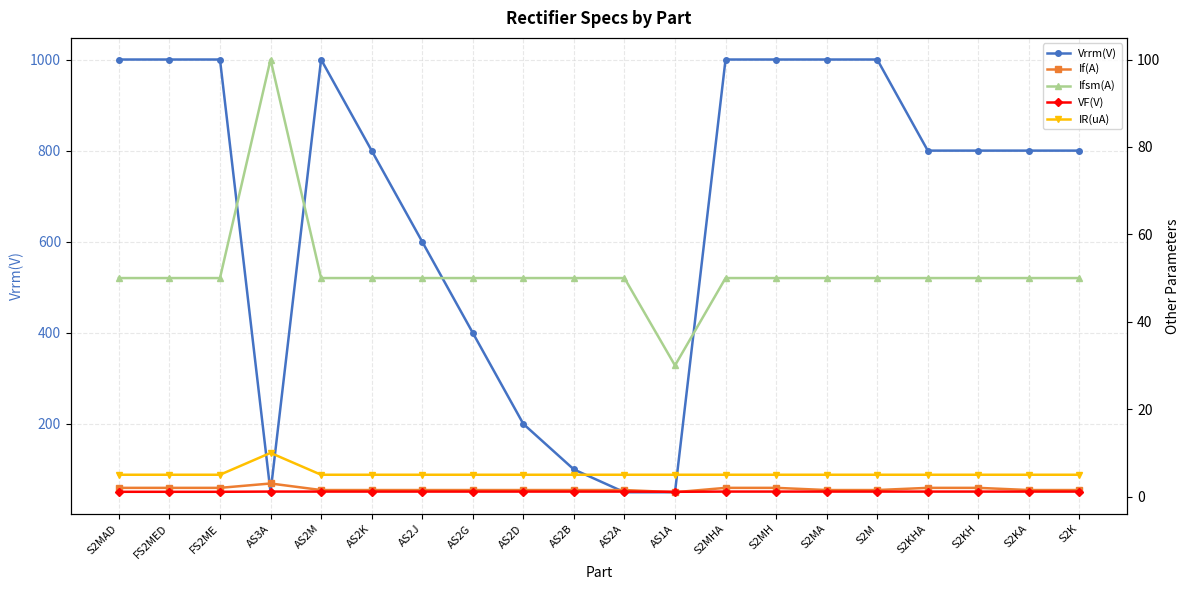

How many VF(V) values are between 1 and 2?

20